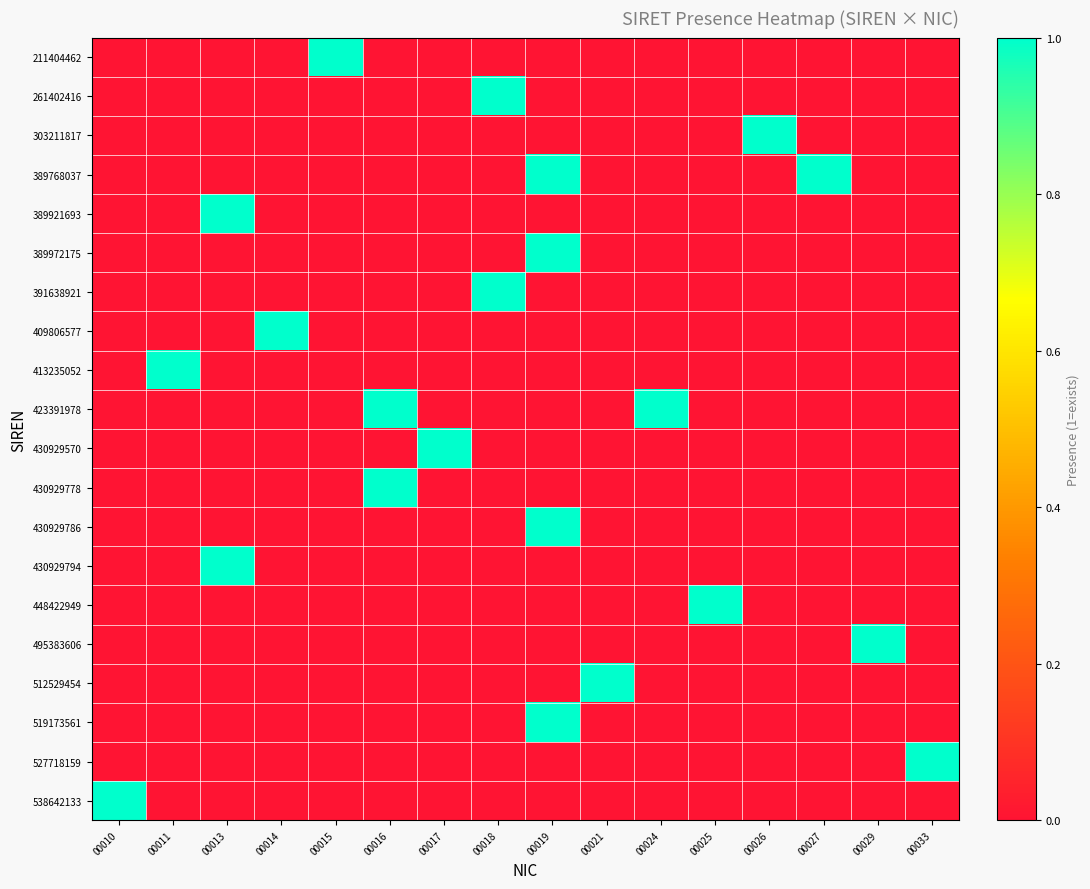

Which category has the highest value across all series?

00015